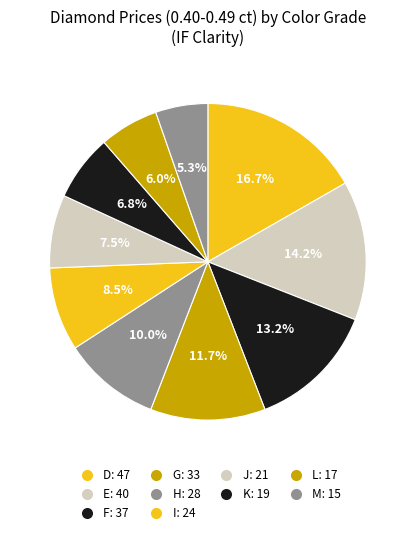

Which category has the biggest portion of the pie?

D